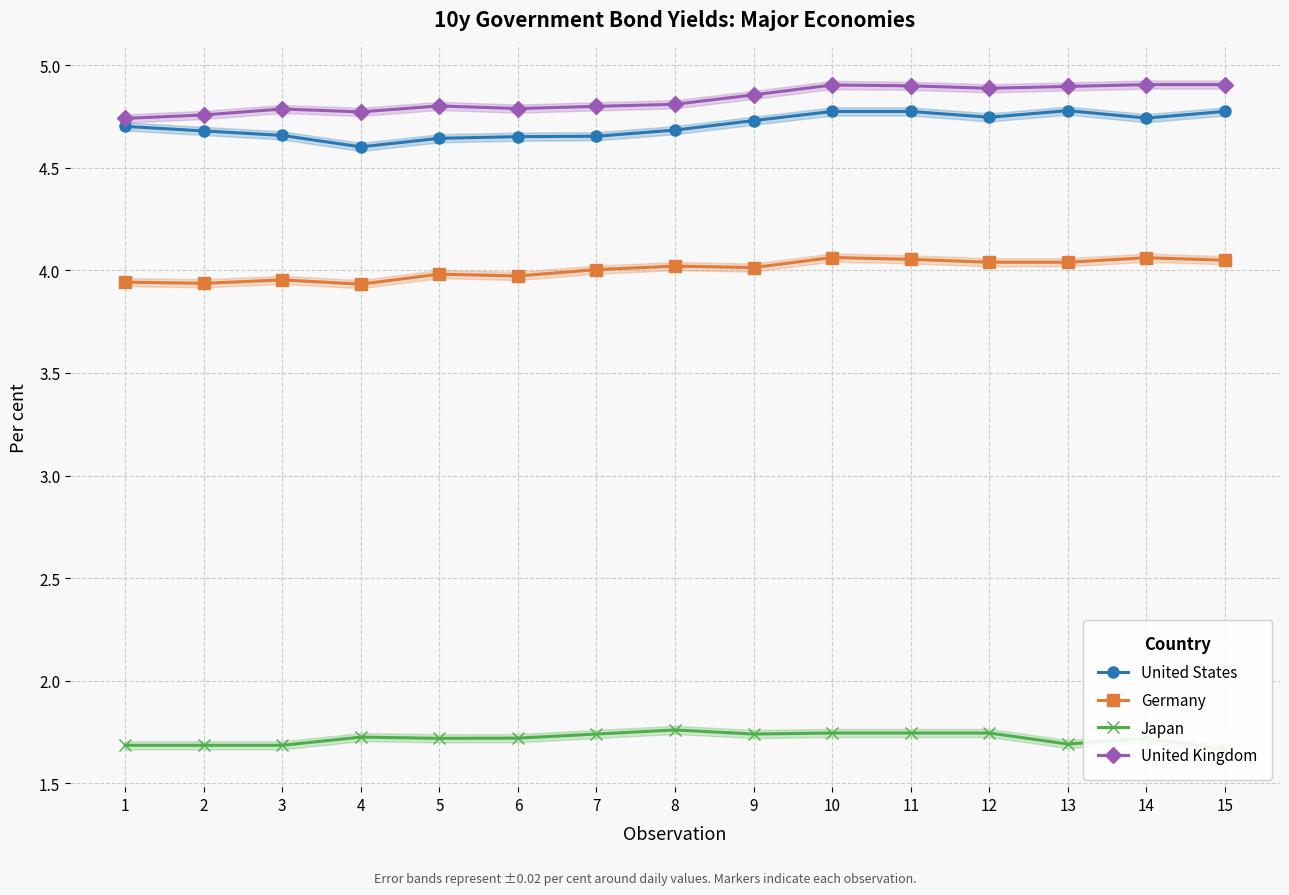

Rank the series by their maximum value, from lowest to highest.

Japan, Germany, United States, United Kingdom